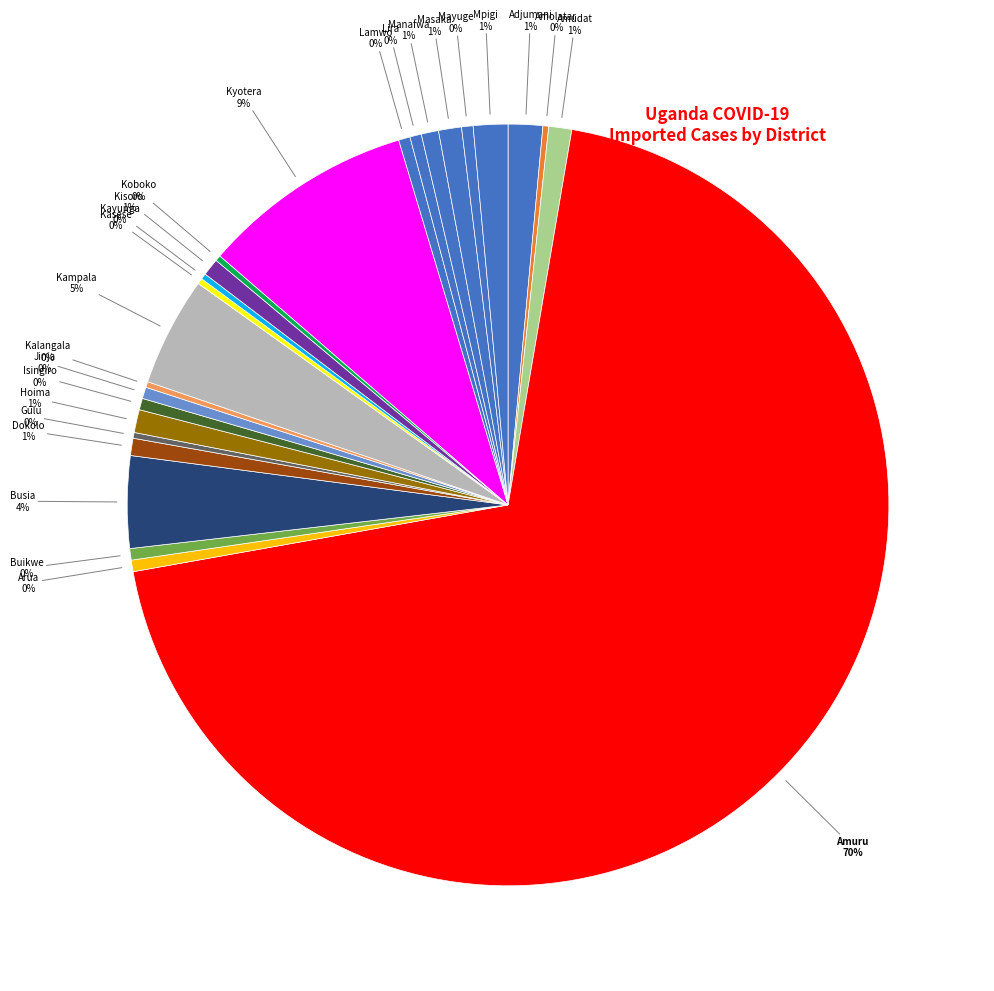

Is the sum of Hoima and Amuru greater than half?

Yes